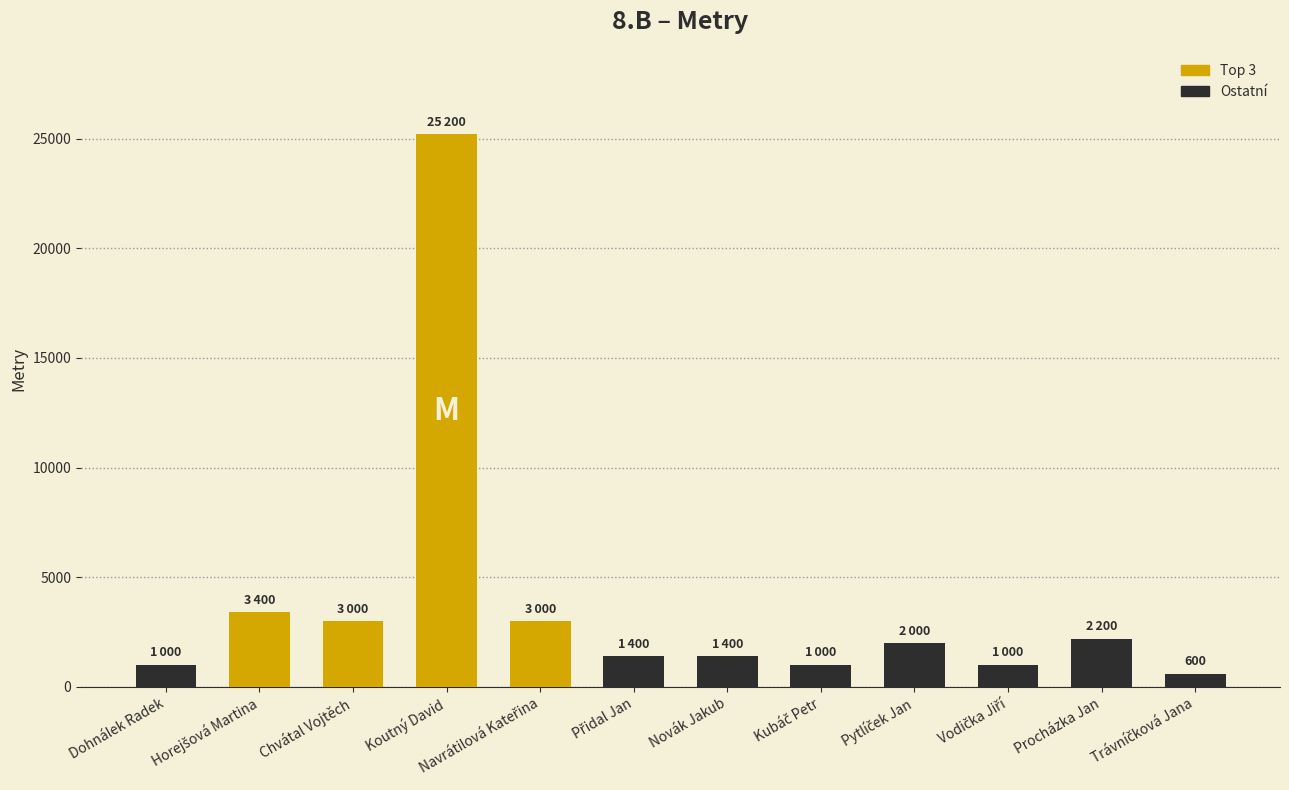

Count the number of categories in the chart.

12